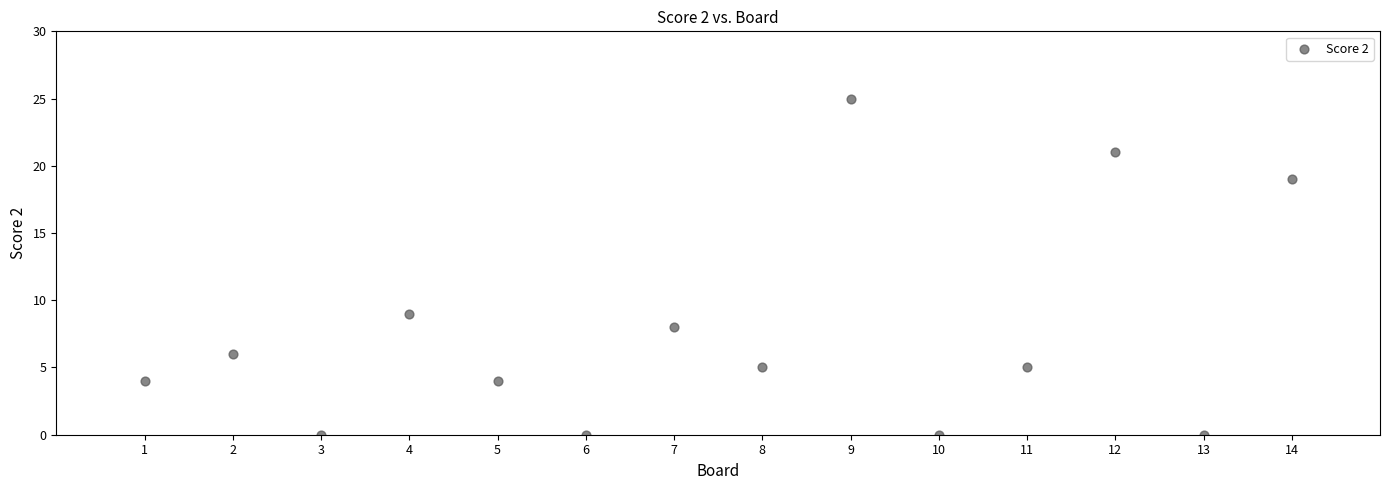

What Y value in the scatter plot is closest to 12?

9